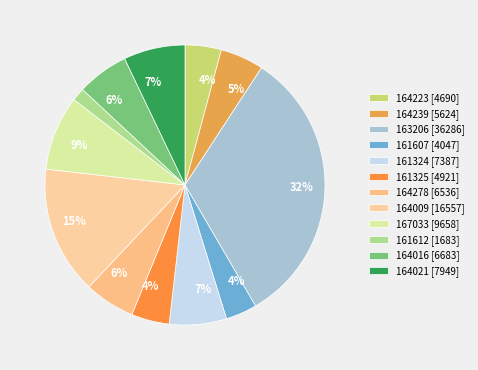

What percentage is the 164021 slice, to the nearest percent?

7%